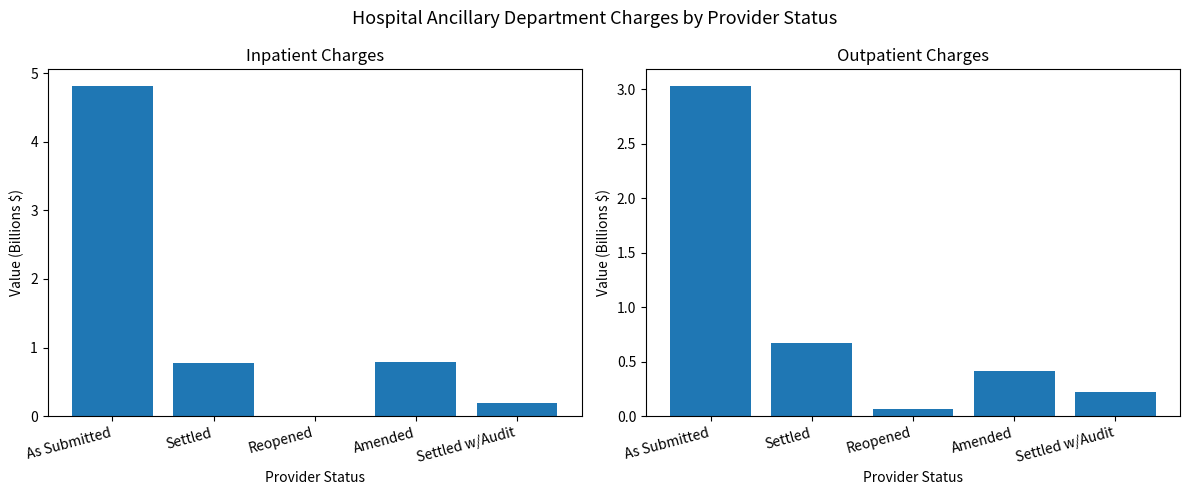

Reading left to right, what are all the values shown in this chart?

TOT_HOSP_ANC_DEPT_INPTNT_CHGS: 4.8	0.8	0.0	0.8	0.2
TOT_HOSP_ANC_DEPT_OTPTNT_CHGS: 3.0	0.7	0.1	0.4	0.2